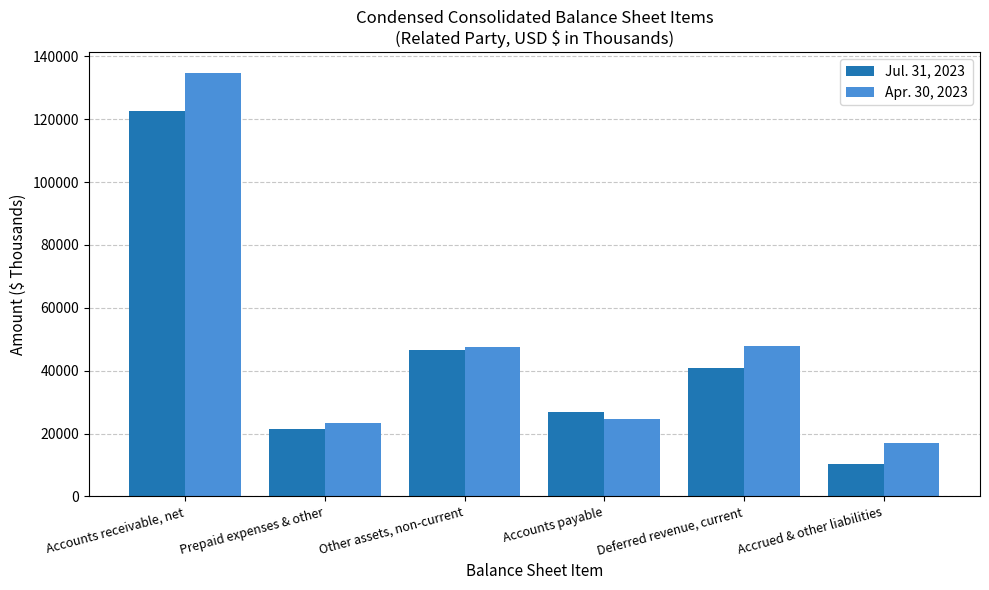

What is the sum of the Jul. 31, 2023 values at Accounts receivable, net and Prepaid expenses & other?

143920